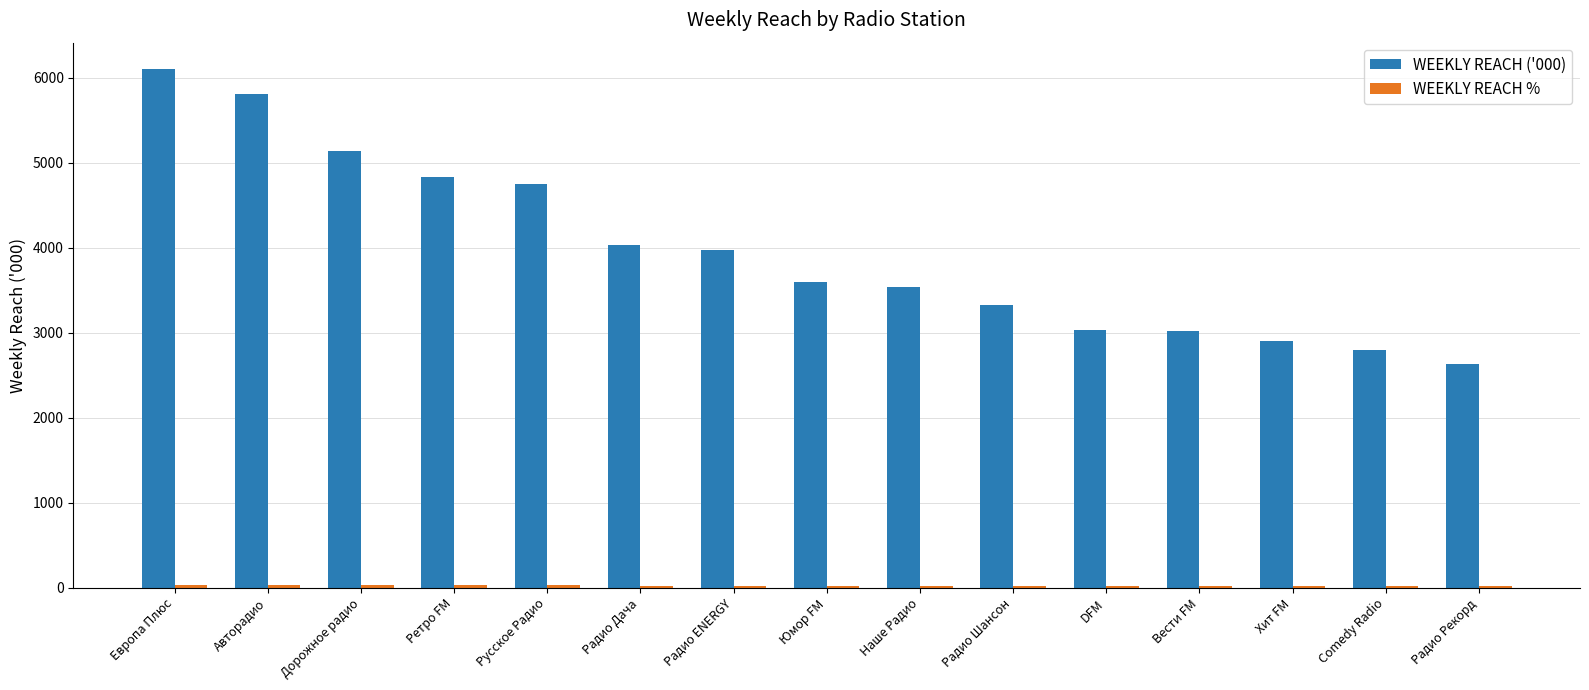

What is the sum of all WEEKLY REACH ('000) values?

59482.7